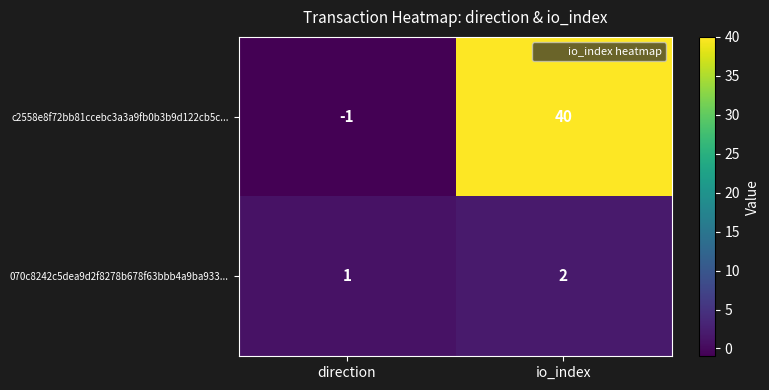

What is the sum of all 070c8242c5dea9d2f8278b678f63bbb4a9ba933... values?

3